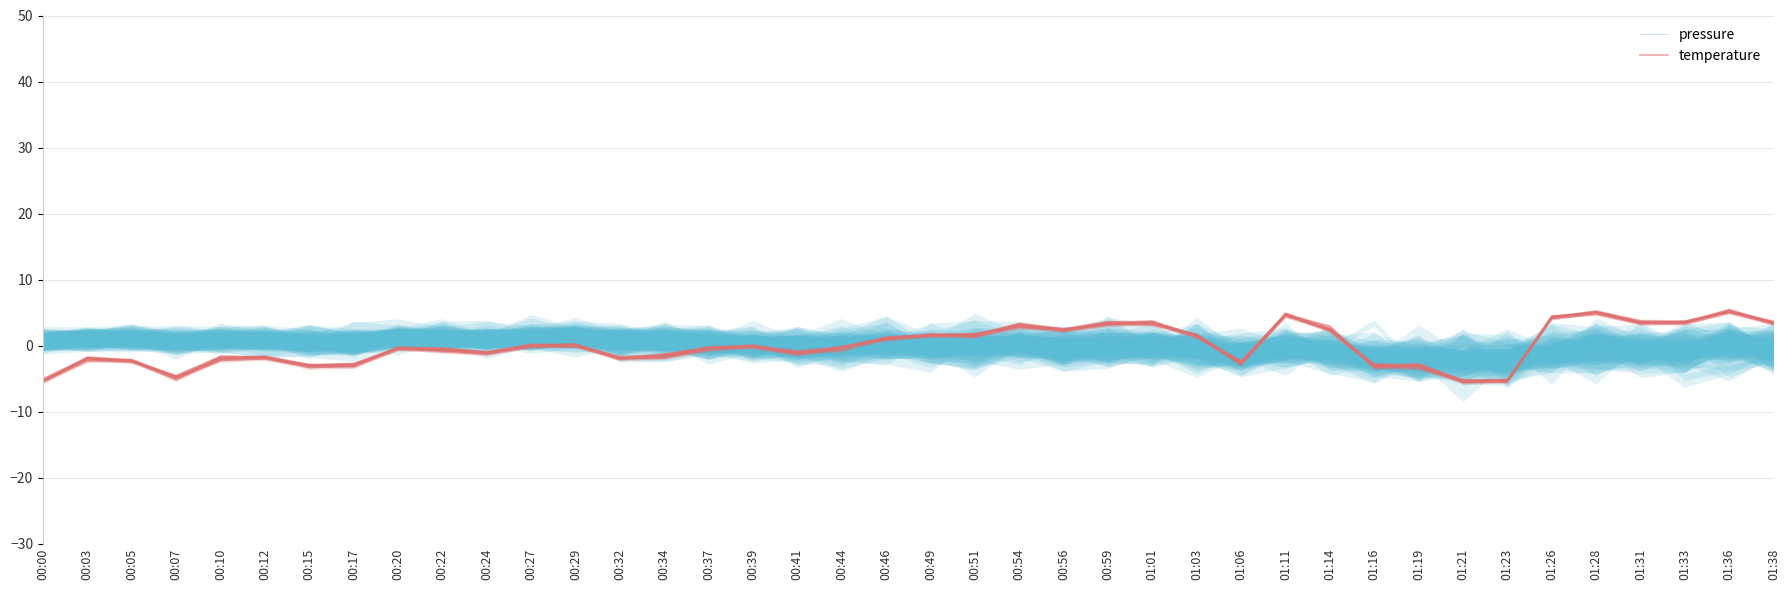

Is it true that pressure equals 2.1 at 00:32?

False